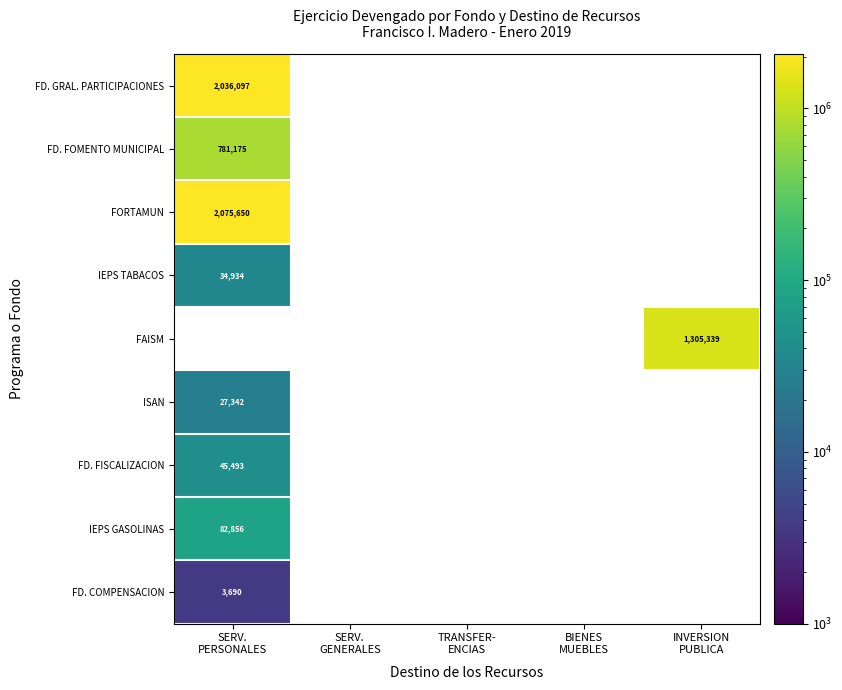

Which series has the widest spread of values?

FD. GRAL. PARTICIPACIONES